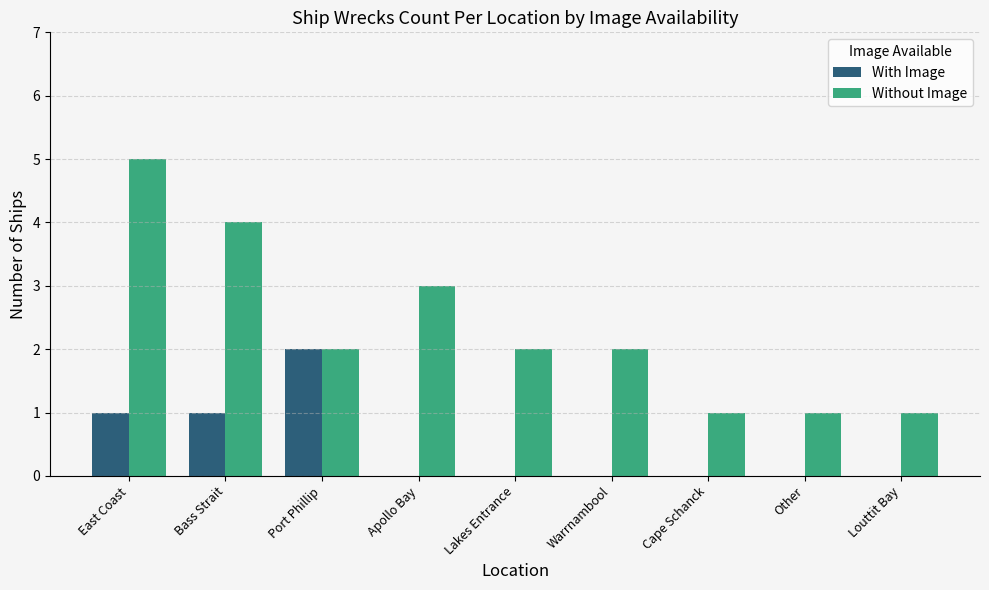

What is the sum of all With Image values?

4